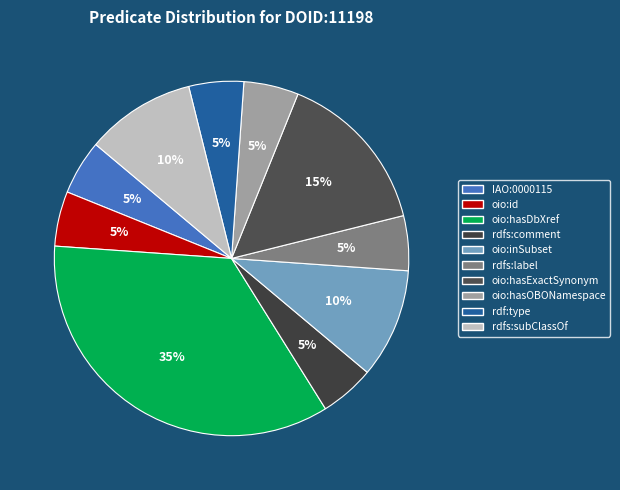

Count the number of slices in the pie.

10